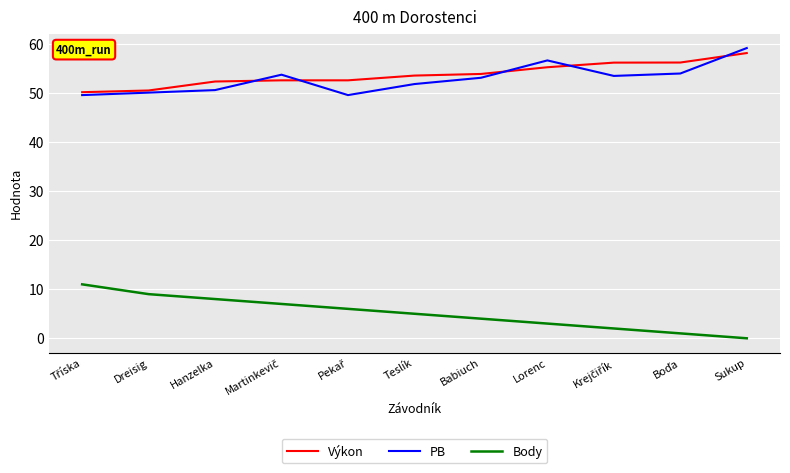

How many values in the Výkon series are below 53?

5